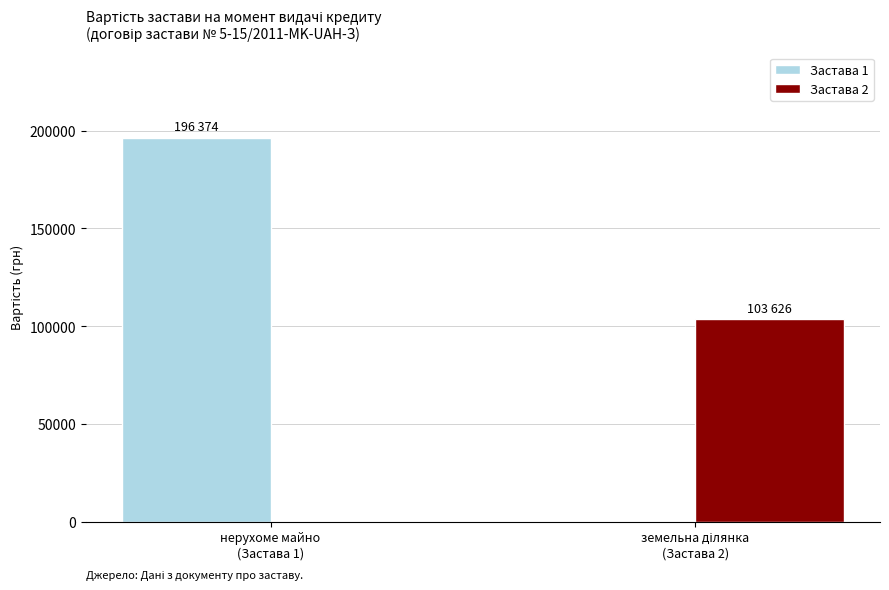

What is the maximum value shown in the chart?

196374